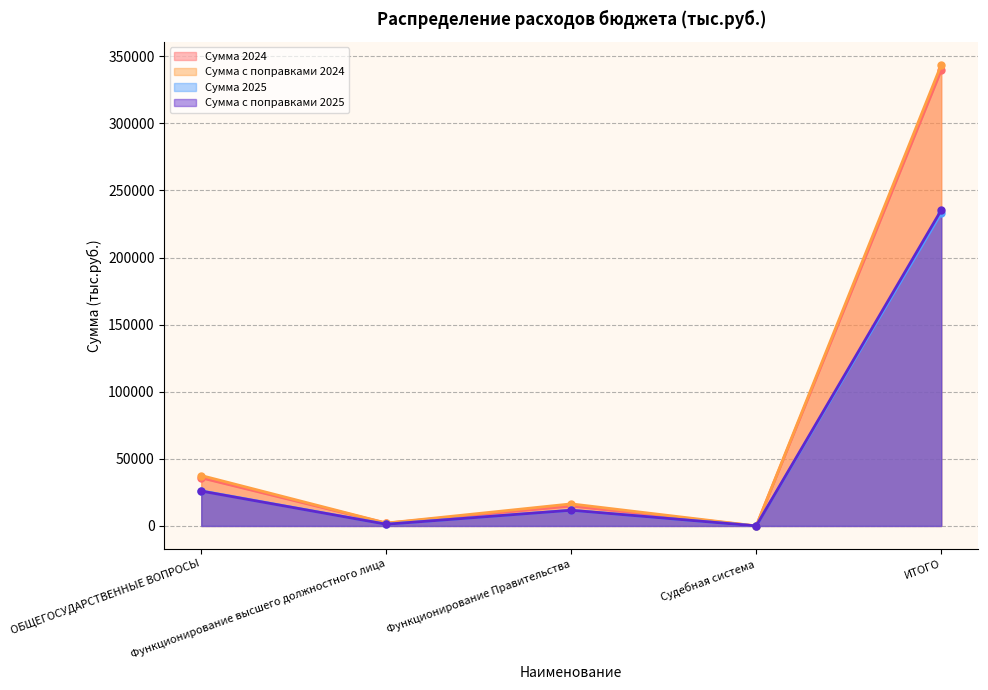

The Сумма 2024 series shows 339632.7 at ИТОГО. True or false?

True